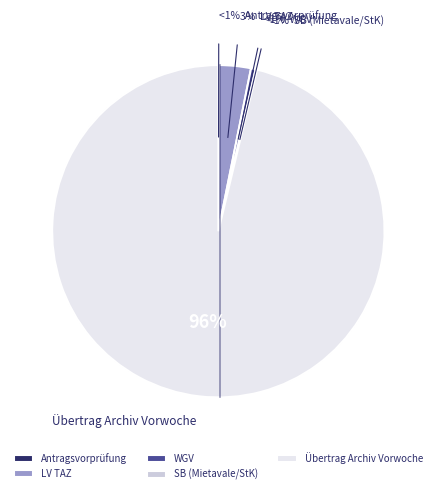

Which category has the biggest portion of the pie?

Übertrag Archiv Vorwoche